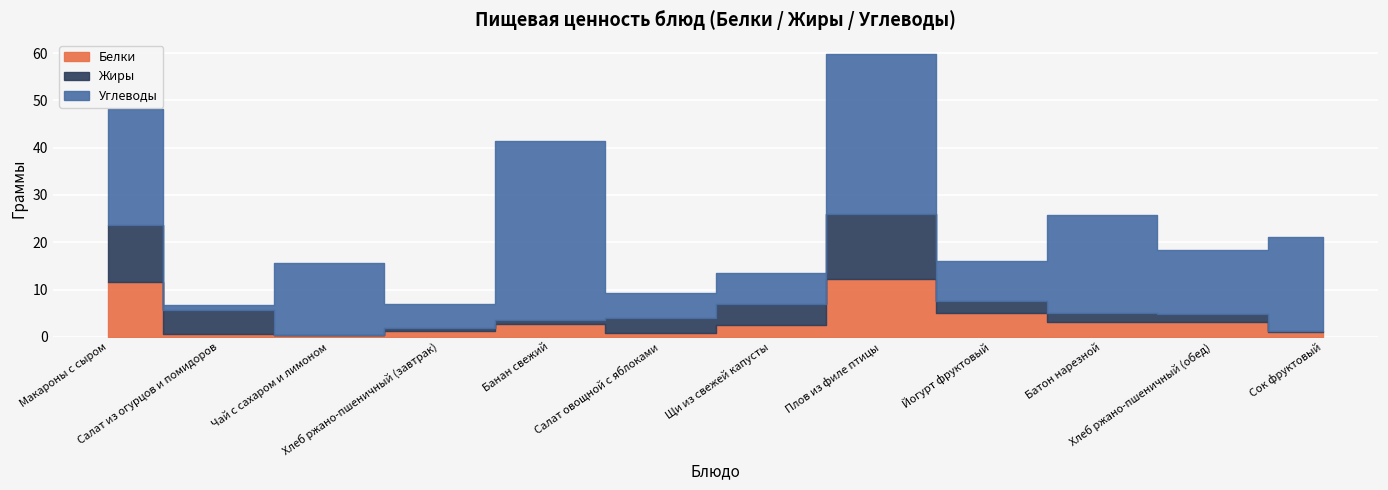

What position from the right is Чай с сахаром и лимоном?

10